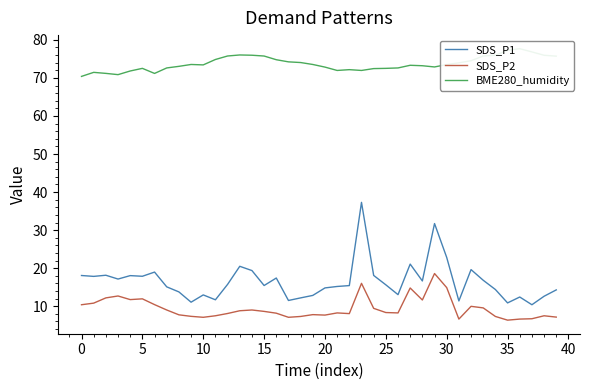

True or false: SDS_P2 and BME280_humidity intersect in this chart.

False